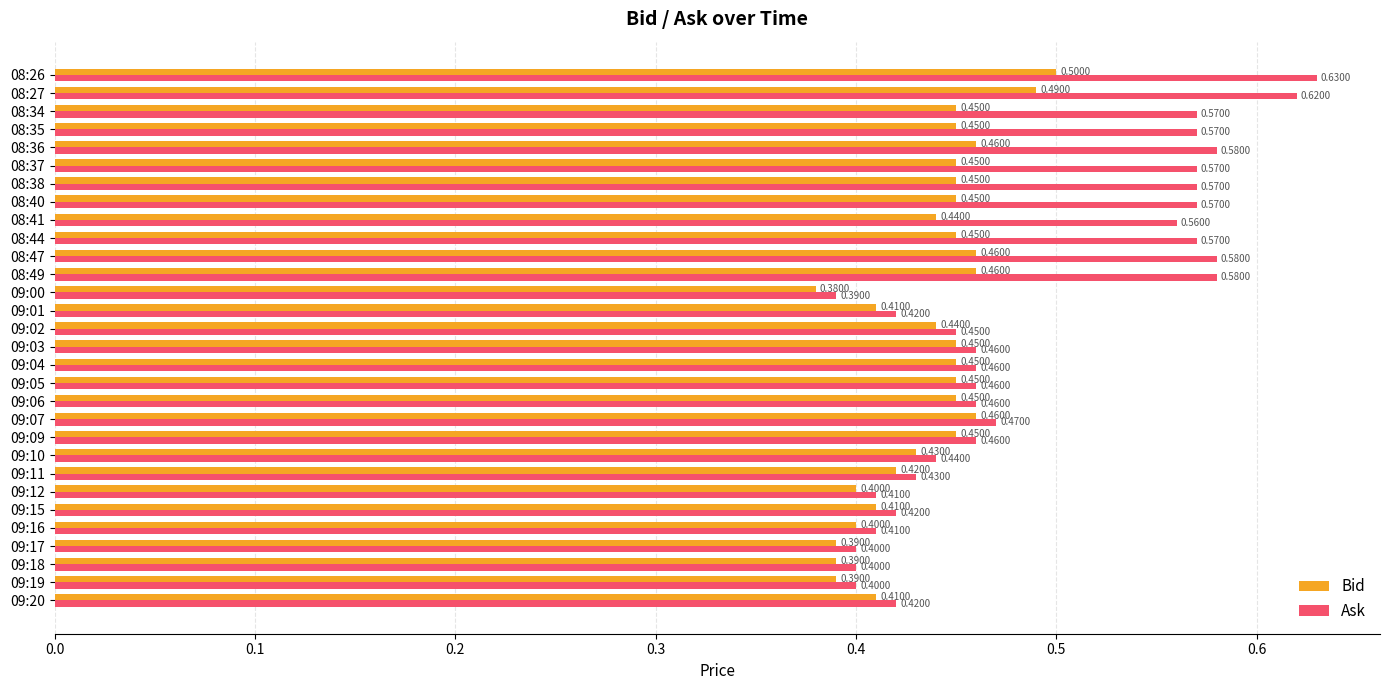

Which series has the widest spread of values?

Ask